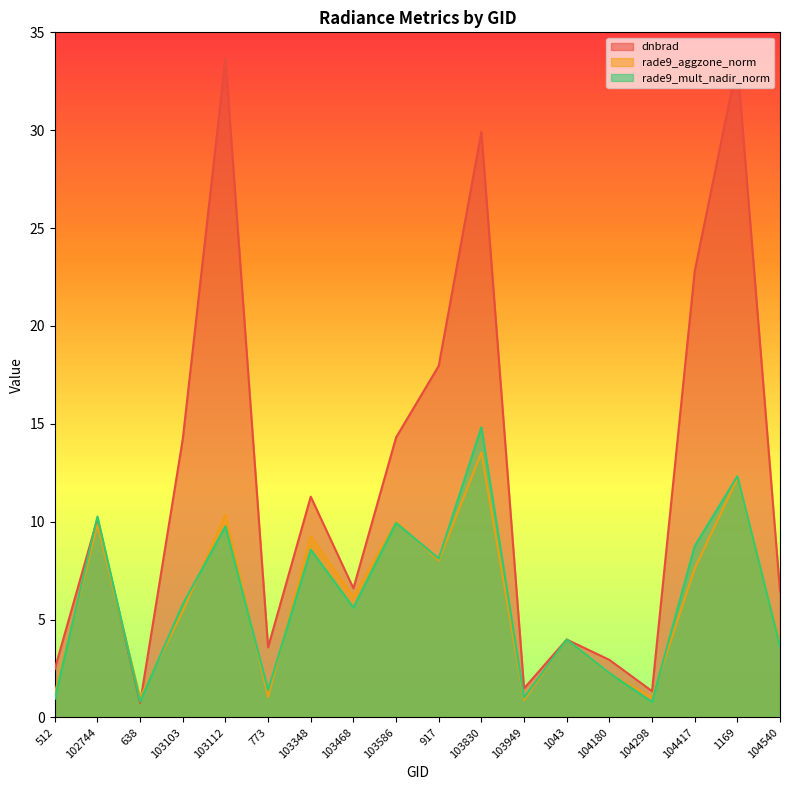

What is the value of the rade9_aggzone_norm point at the 13th from the left?

4.0